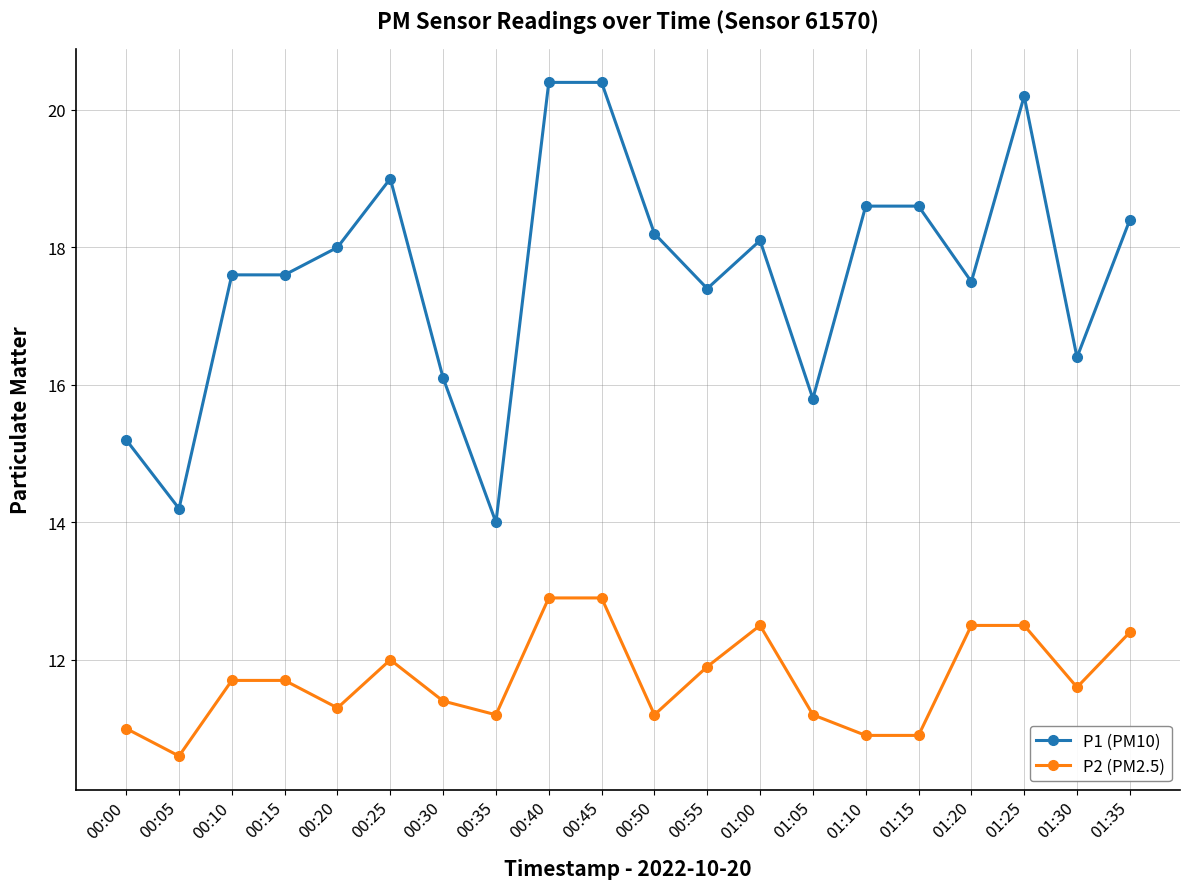

Which series has the widest spread of values?

P1 (PM10)